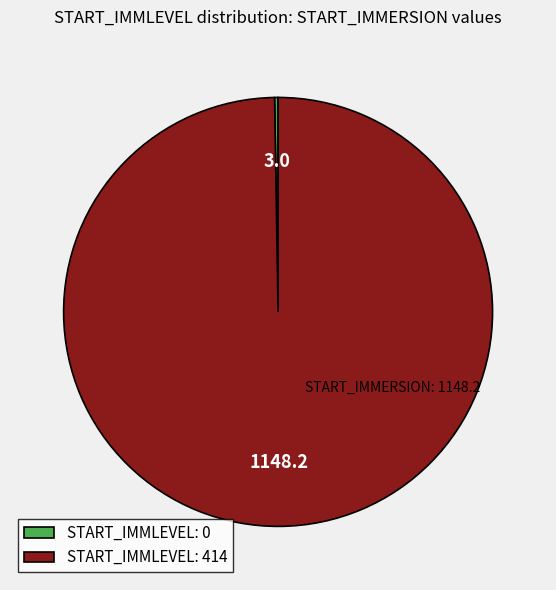

Is it true that START_IMMLEVEL: 414 is 100% of the pie?

True